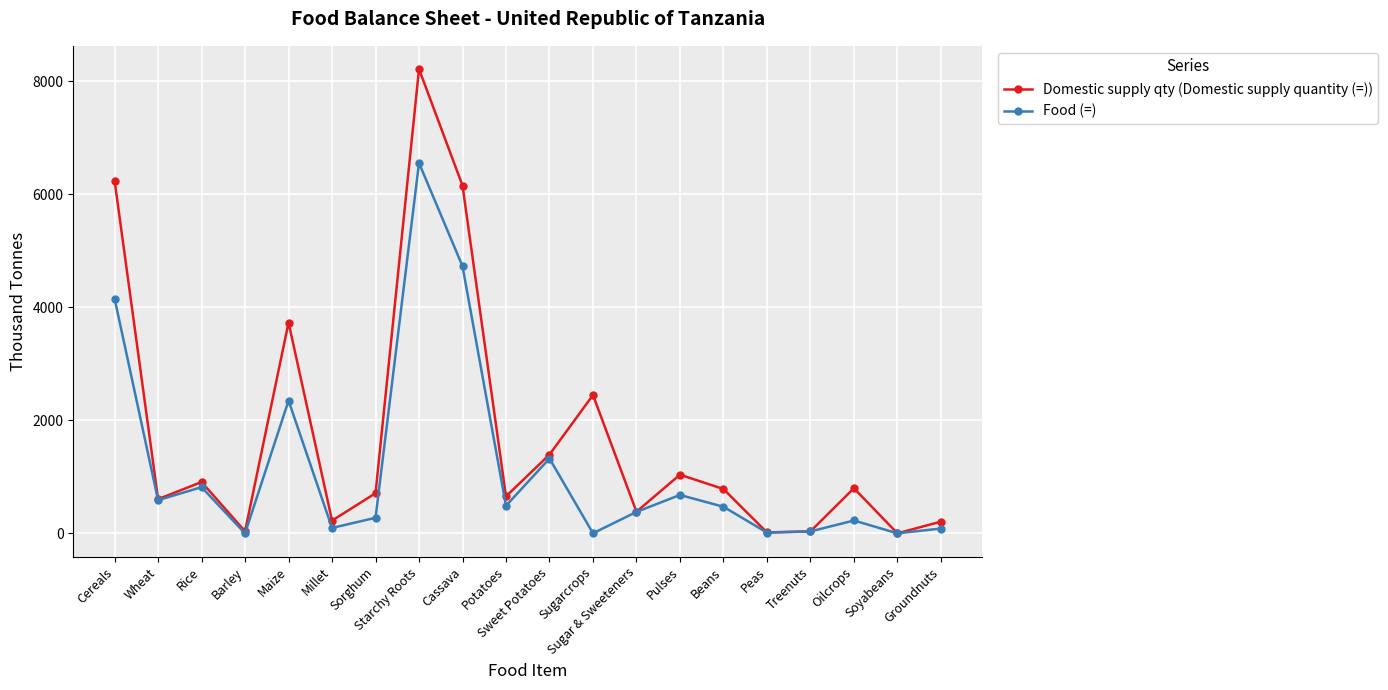

What is the difference between the Domestic supply qty (Domestic supply quantity (=)) values at Sorghum and Rice?

198